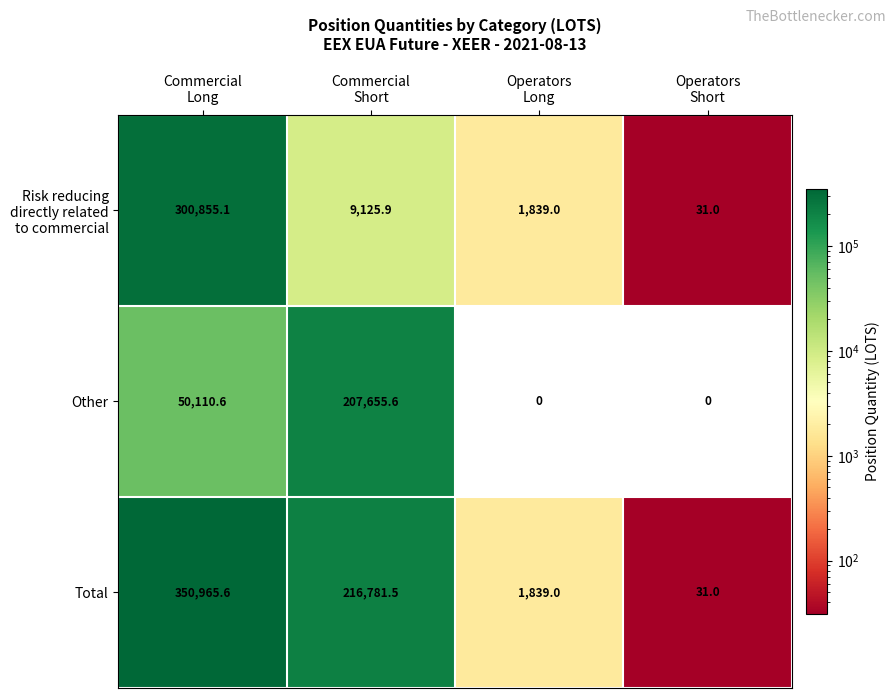

What is the total value across all series at Operators
Long?

3678.0